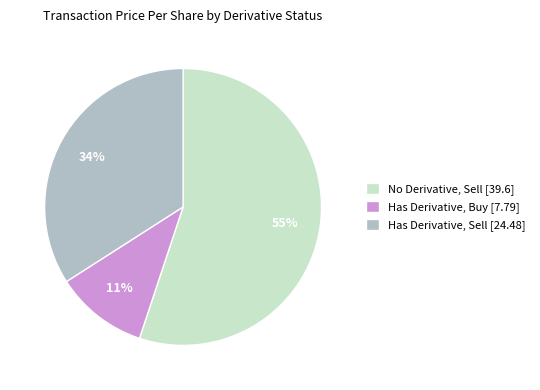

Rank the categories by value from highest to lowest.

No Derivative, Sell [39.6], Has Derivative, Sell [24.48], Has Derivative, Buy [7.79]